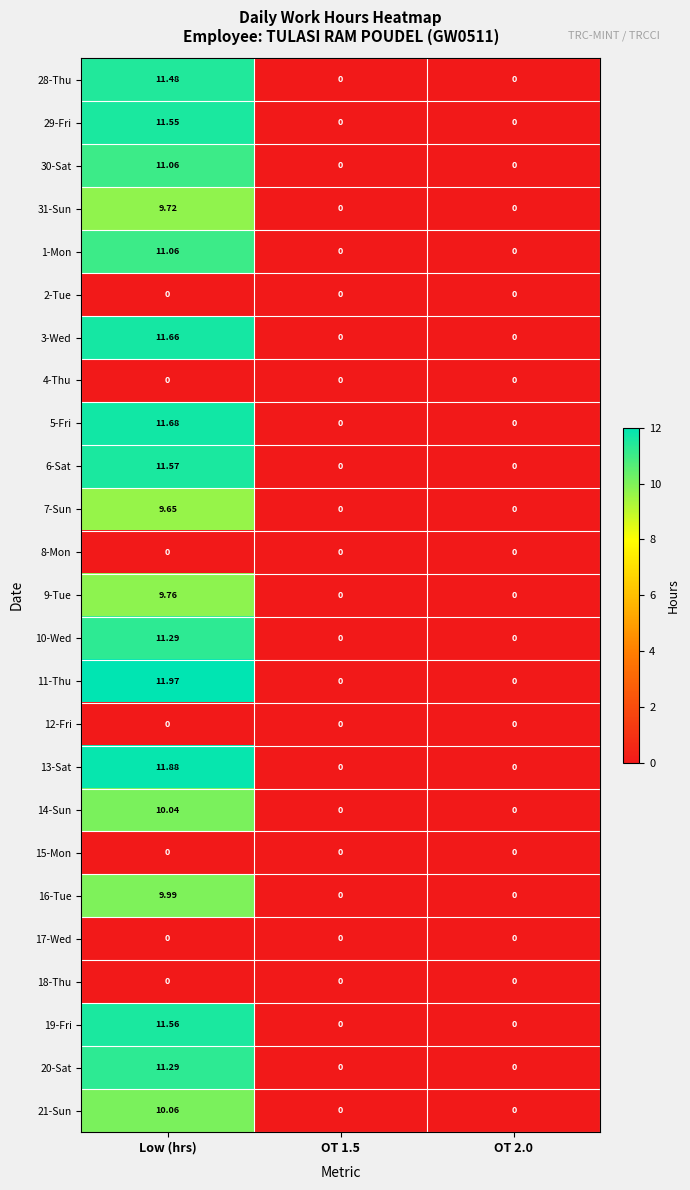

Which series changed the most between Low (hrs) and OT 2.0?

11-Thu